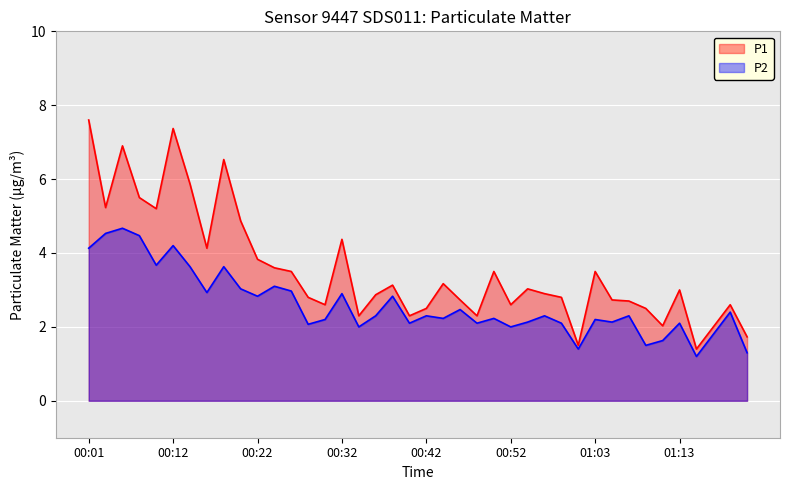

True or false: P1 and P2 cross at least once.

False